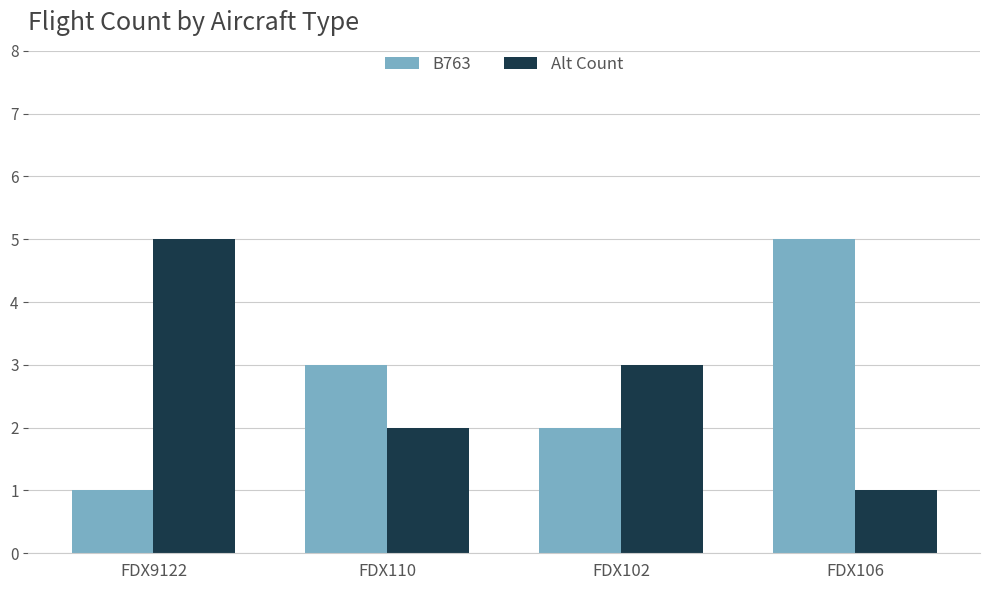

What are all the series names shown in the legend?

B763, Alt Count